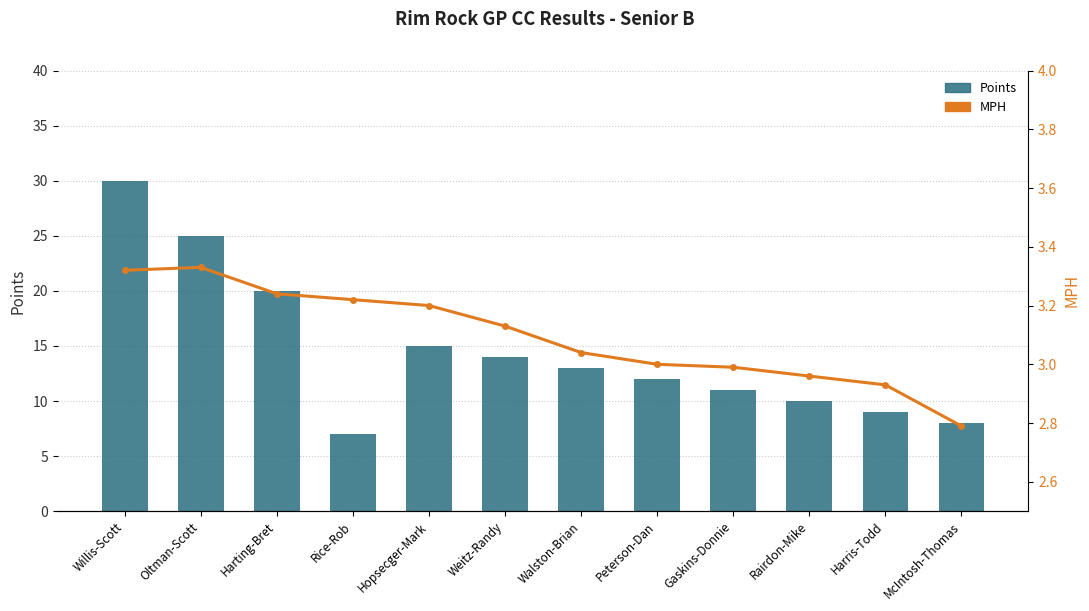

At which category is the sum across all series the highest?

Willis-Scott